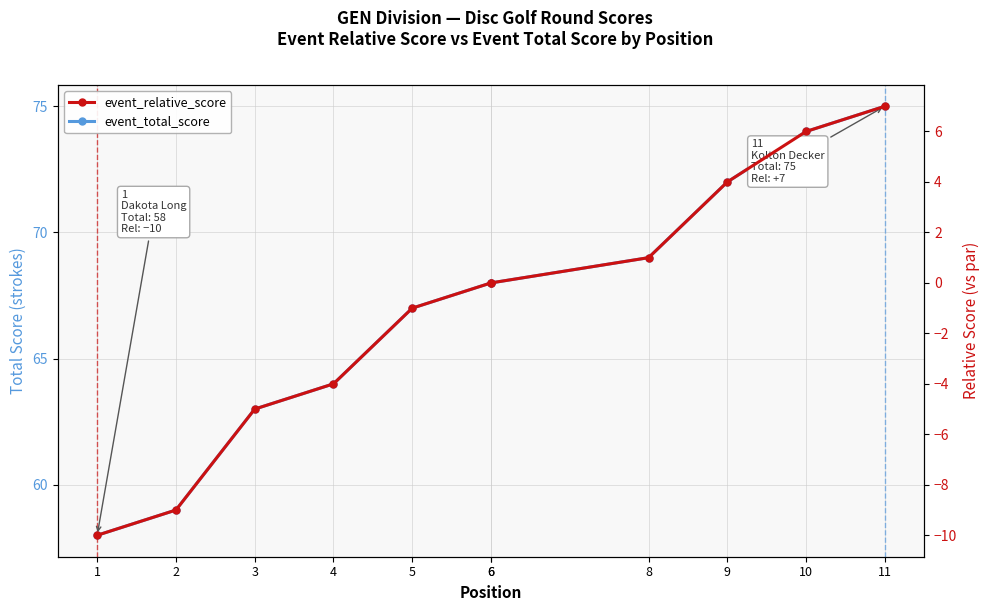

What is the sum of the event_total_score values at 11 and 8?

144